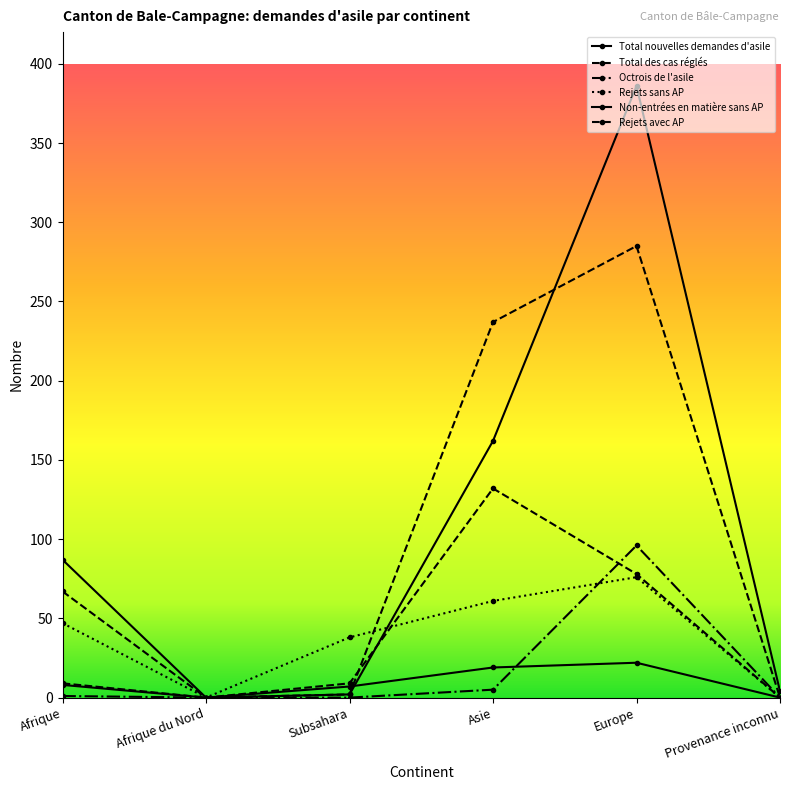

True or false: Total des cas réglés and Octrois de l'asile intersect in this chart.

False